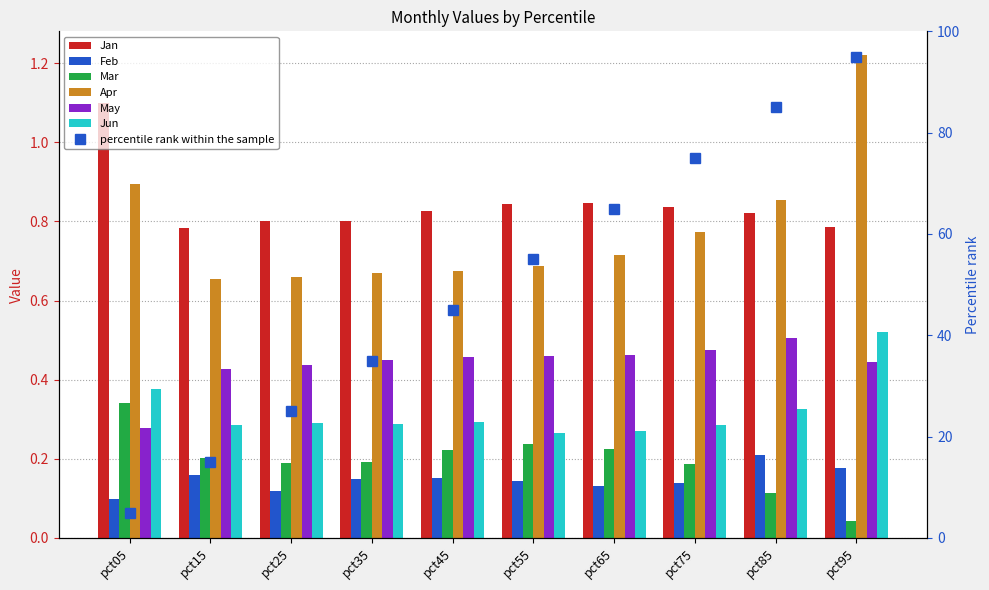

What is the sum of the Mar values at pct25 and pct85?

0.3